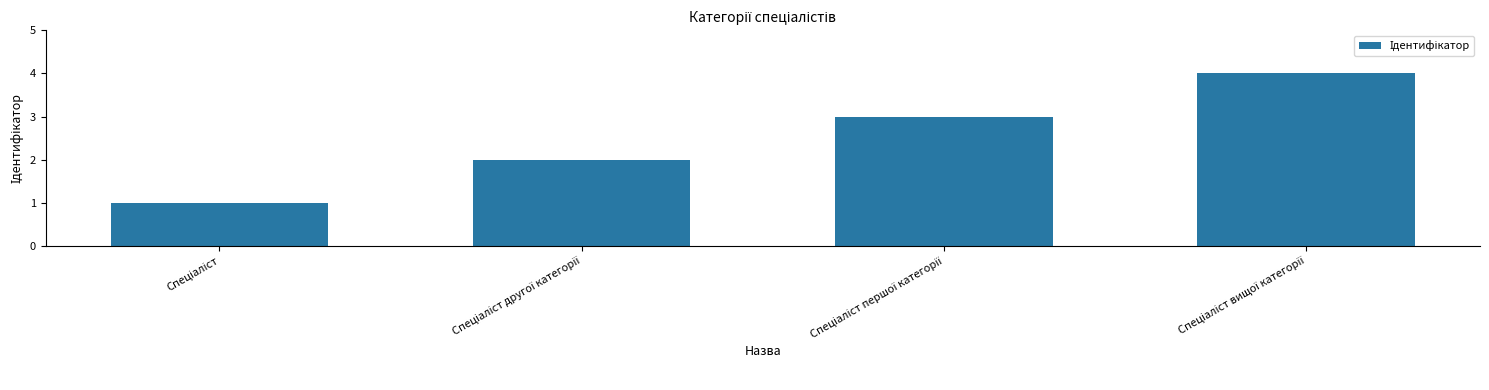

Are the bars horizontal?

No